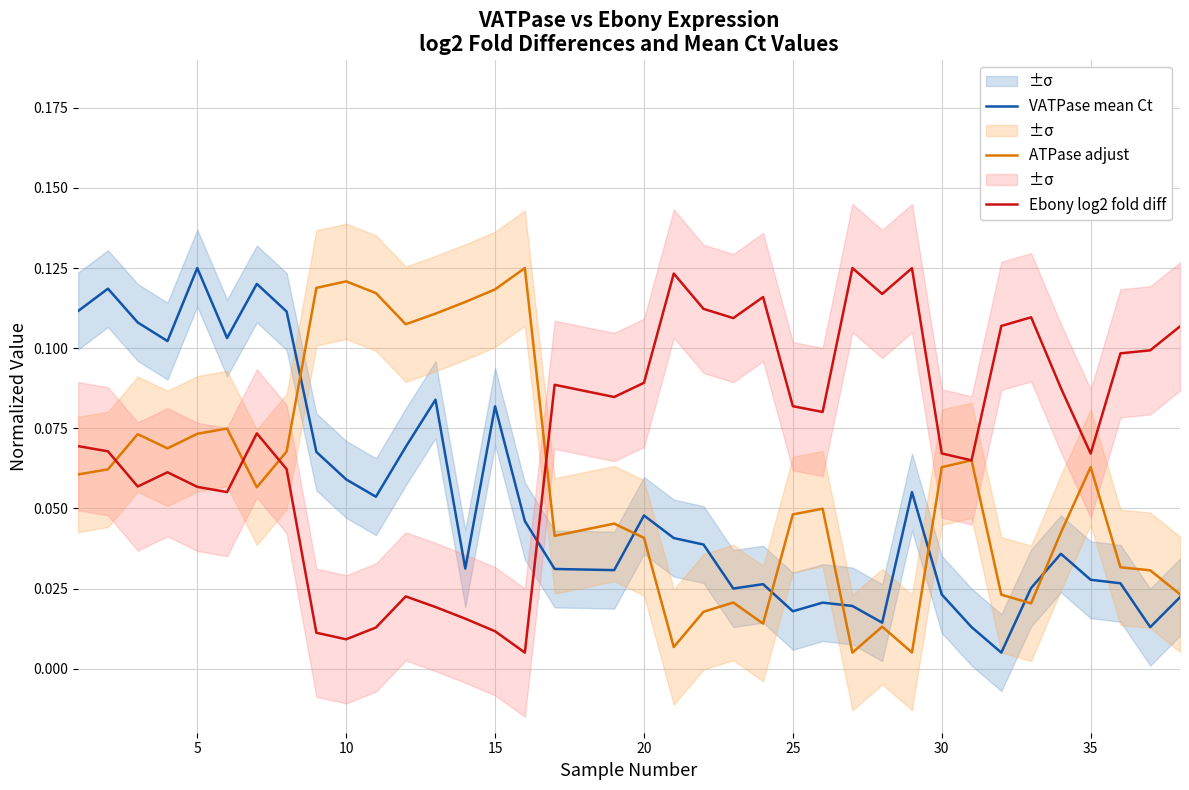

What is the highest value of the ATPase adjust series?

0.1